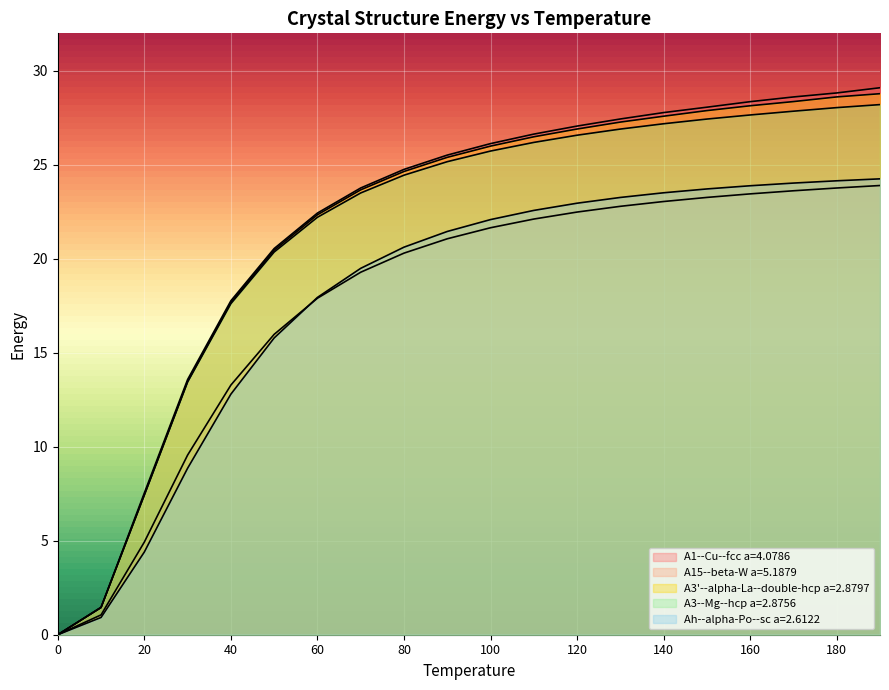

How many positive values does the A15--beta-W a=5.1879 series have?

19